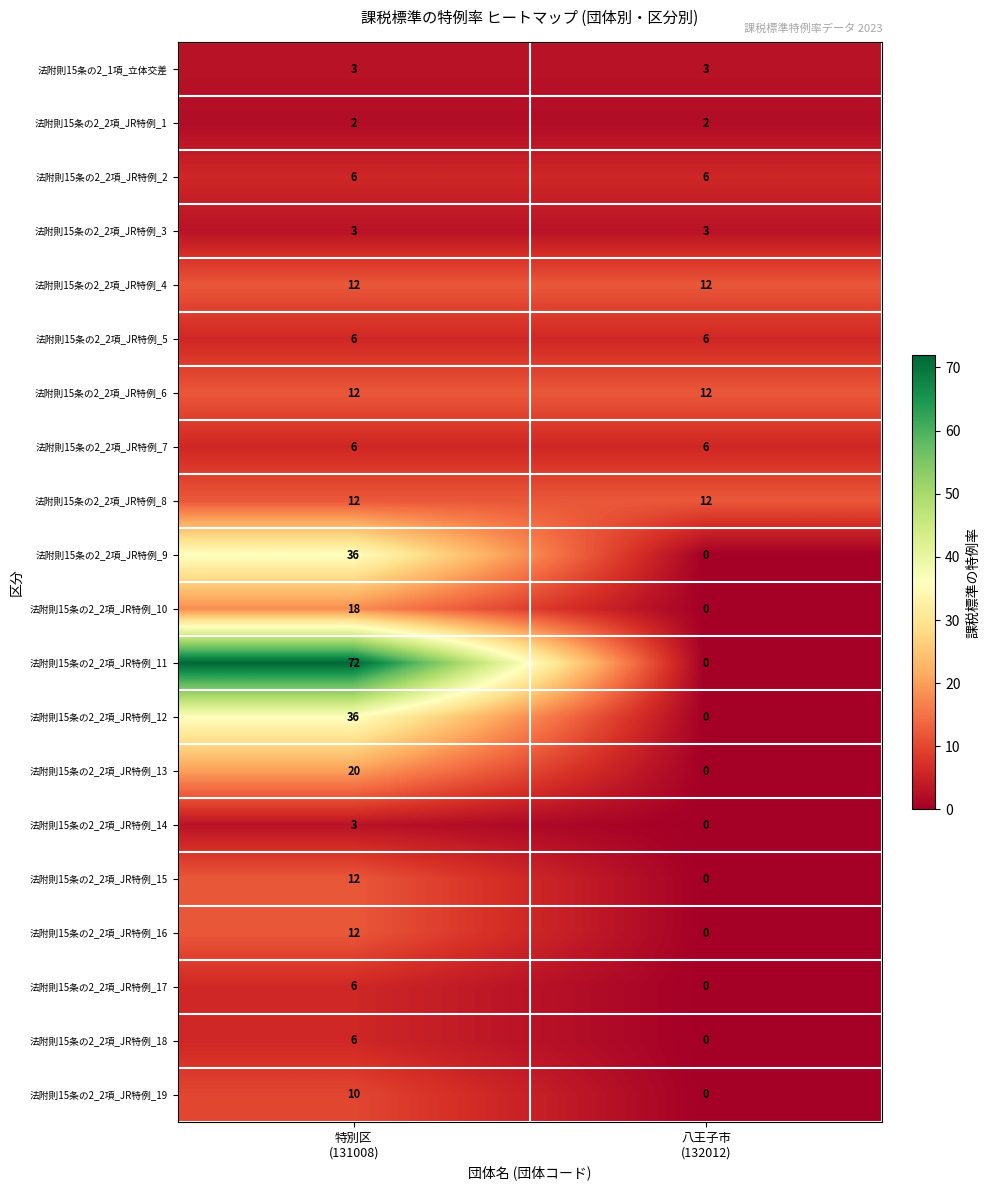

At which category is the sum across all series the highest?

特別区
(131008)